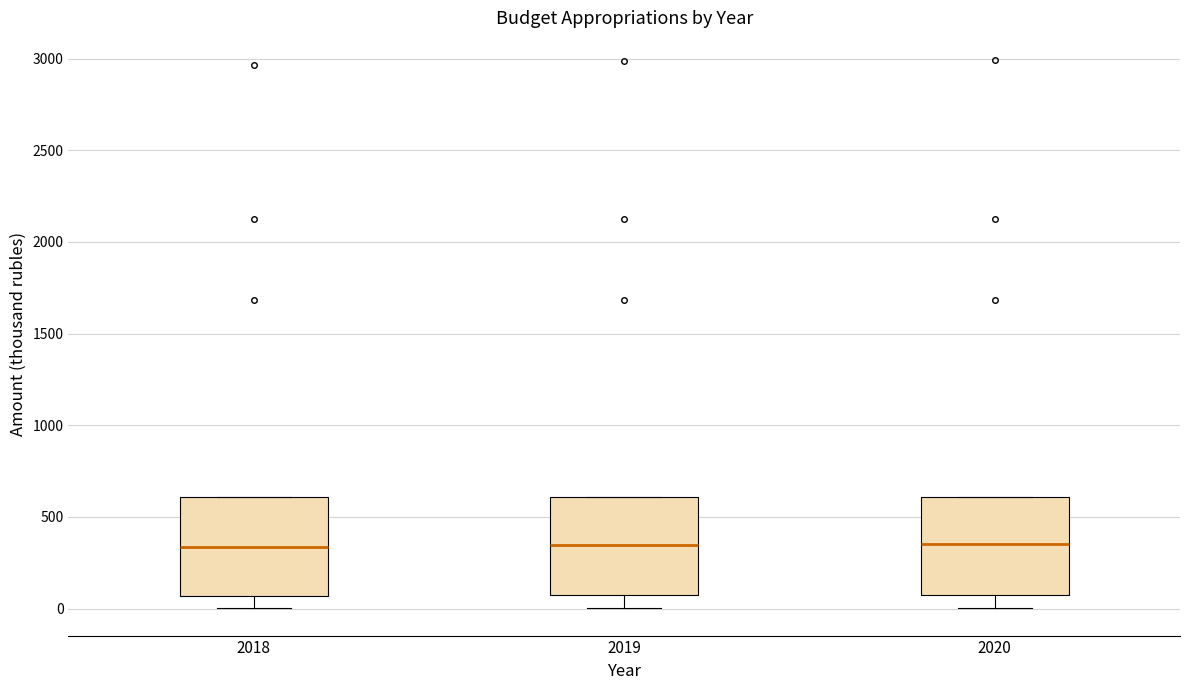

Where does the median line of the box at x = 2019 sit on the y-axis? The values are not printed on the chart, so give them approximately, as read against the axis.

350